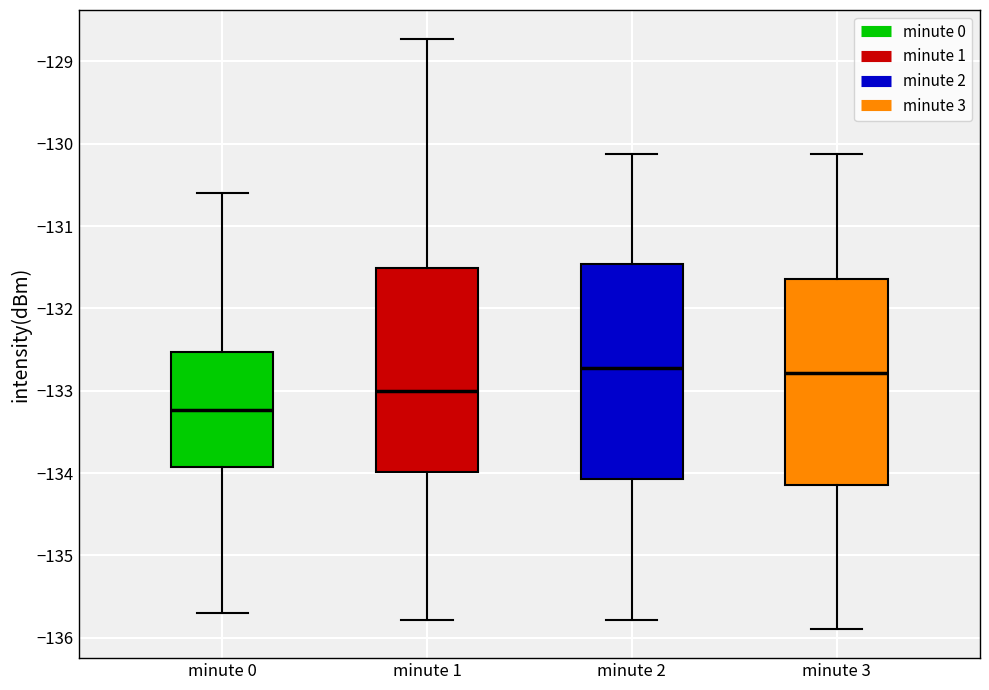

Reading left to right, read every box against the y-axis: the position of its median line, the range the box covers, and the ends of its whiskers. The values are not printed on the chart, so give them approximately, as read against the axis.

minute 0: median -133.2, box -133.9 to -132.5, whiskers -135.7 to -130.6
minute 1: median -133.0, box -134.0 to -131.5, whiskers -135.8 to -128.7
minute 2: median -132.7, box -134.1 to -131.5, whiskers -135.8 to -130.1
minute 3: median -132.8, box -134.1 to -131.6, whiskers -135.9 to -130.1